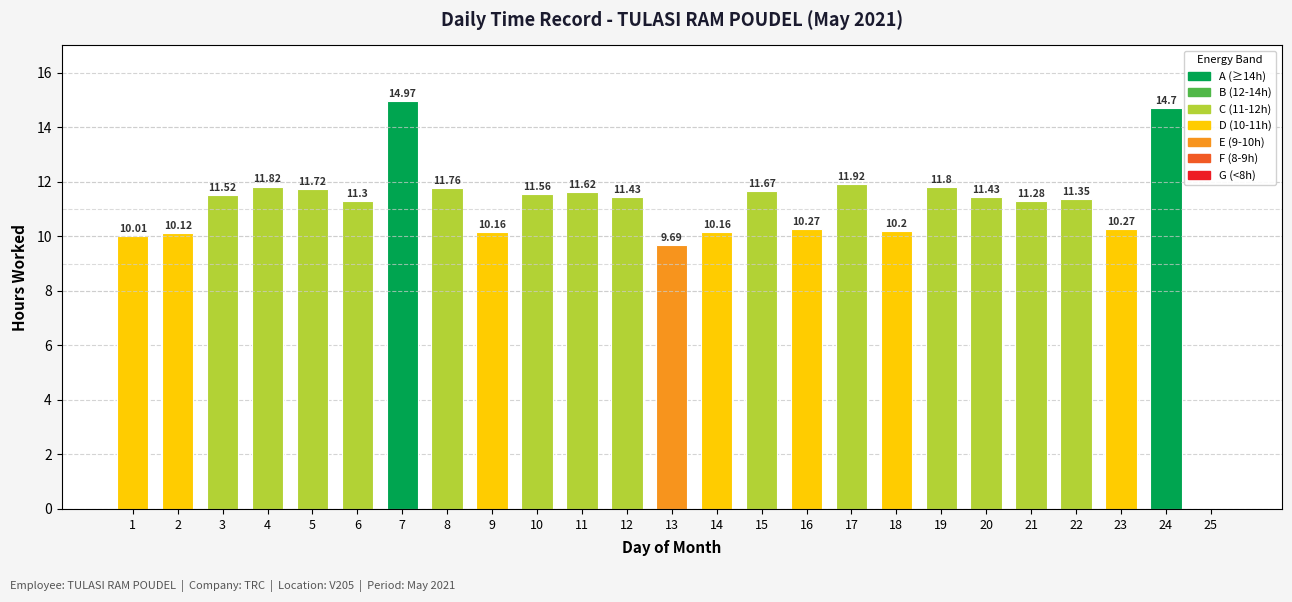

Are the bars horizontal?

No